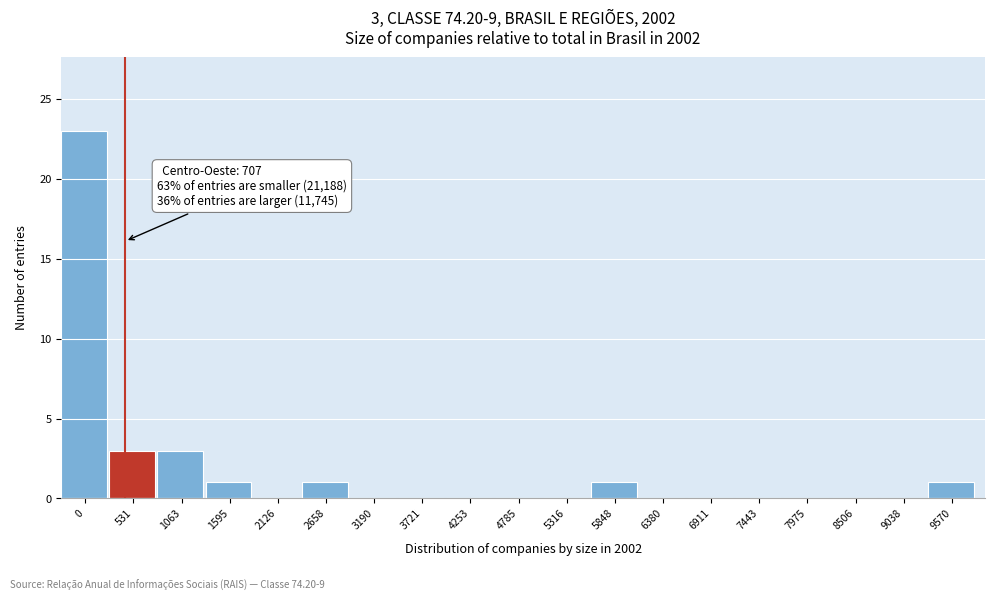

Reading right to left, list all the values displayed in this chart.

9570=1	9038=0	8506=0	7975=0	7443=0	6911=0	6380=0	5848=1	5316=0	4785=0	4253=0	3721=0	3190=0	2658=1	2126=0	1595=1	1063=3	531=3	0=23